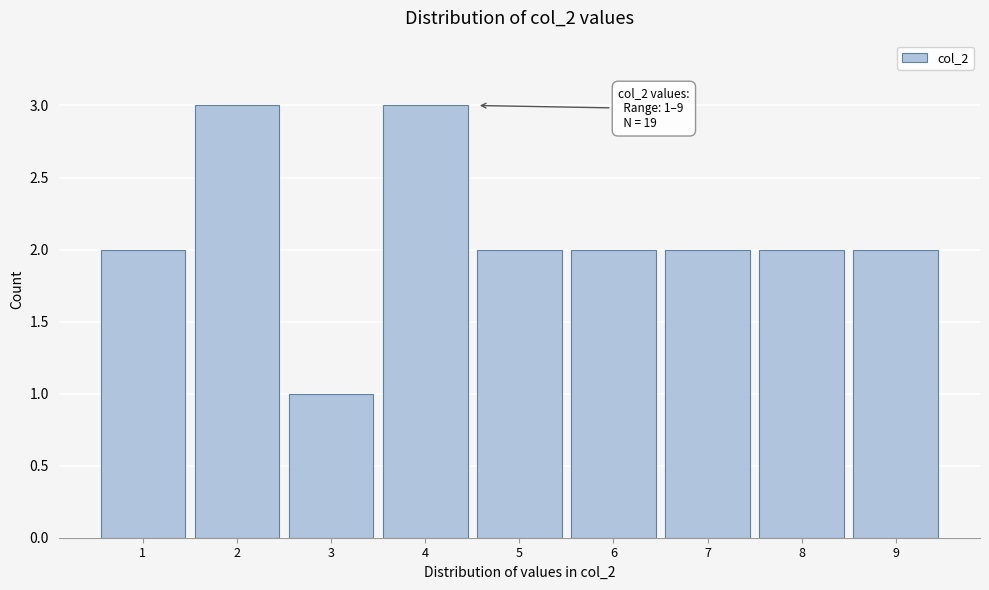

Reading left to right, list all the values displayed in this chart.

1=2	2=3	3=1	4=3	5=2	6=2	7=2	8=2	9=2